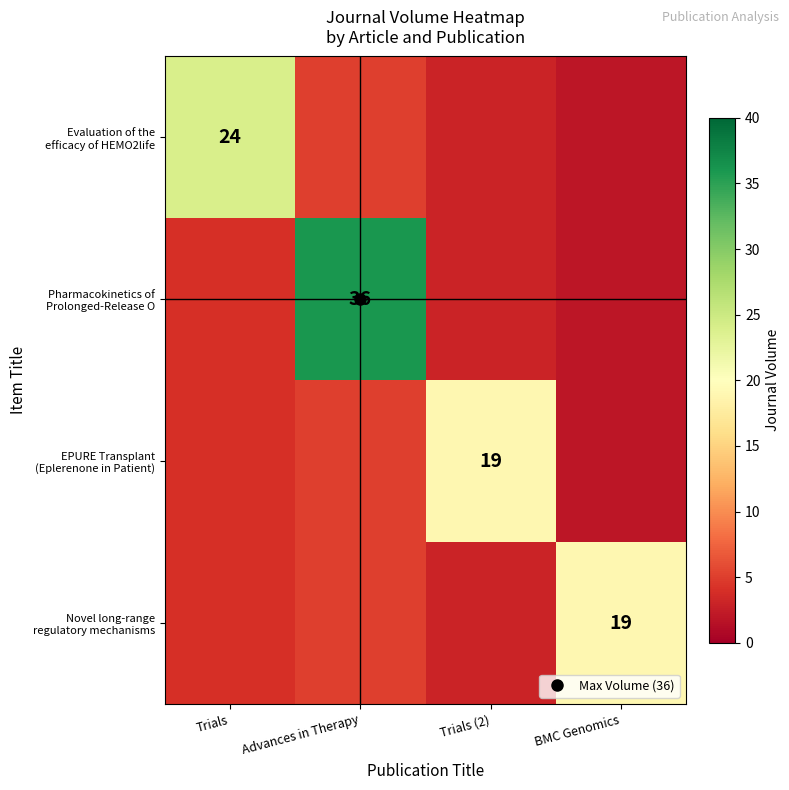

At how many categories does at least one series exceed 25?

1